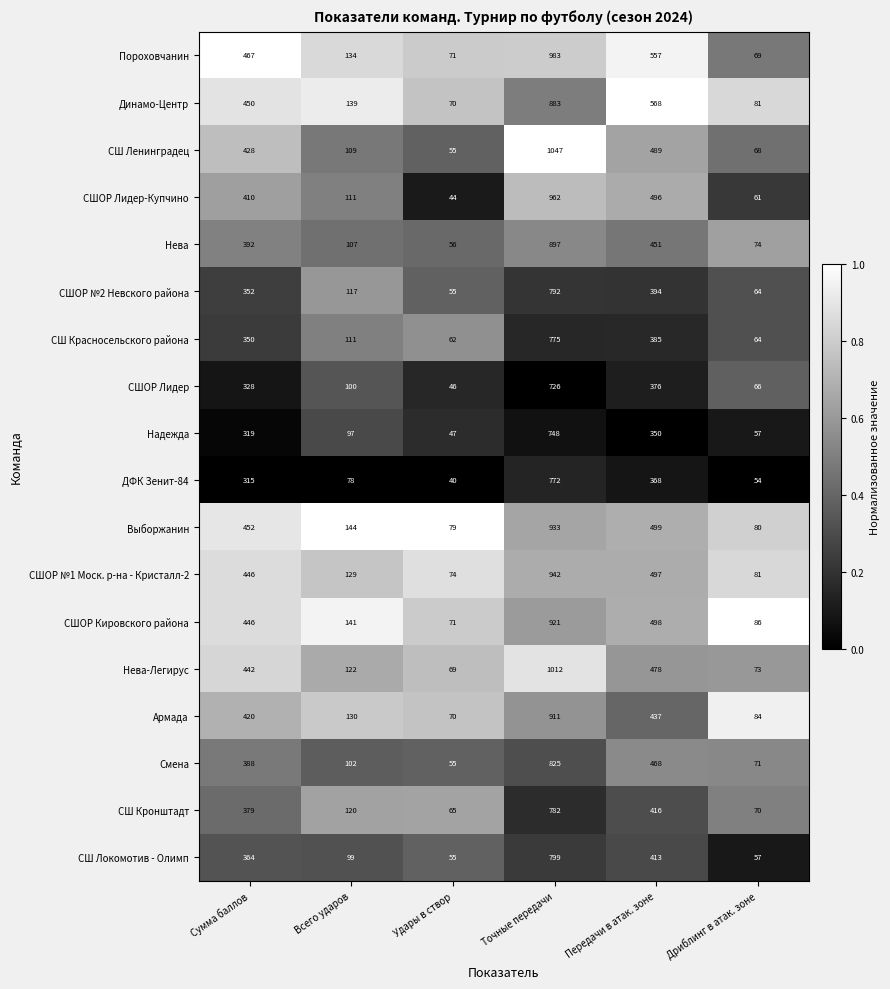

What is the difference between the second highest and minimum values in the Выборжанин series?

420